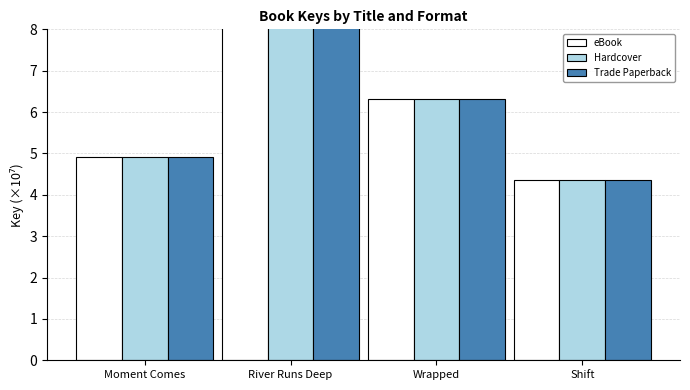

What is the maximum value shown in the chart?

40.6